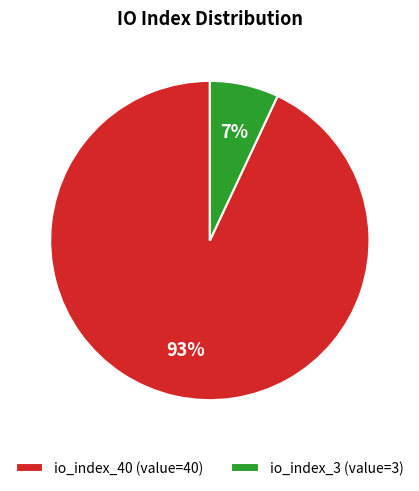

Combined, do io_index_40 (value=40) and io_index_3 (value=3) account for over 50%?

Yes